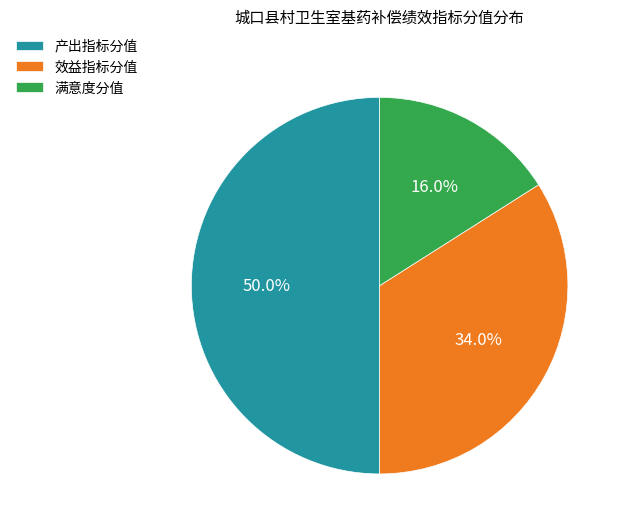

Which has a higher value, 满意度分值 or 产出指标分值?

产出指标分值